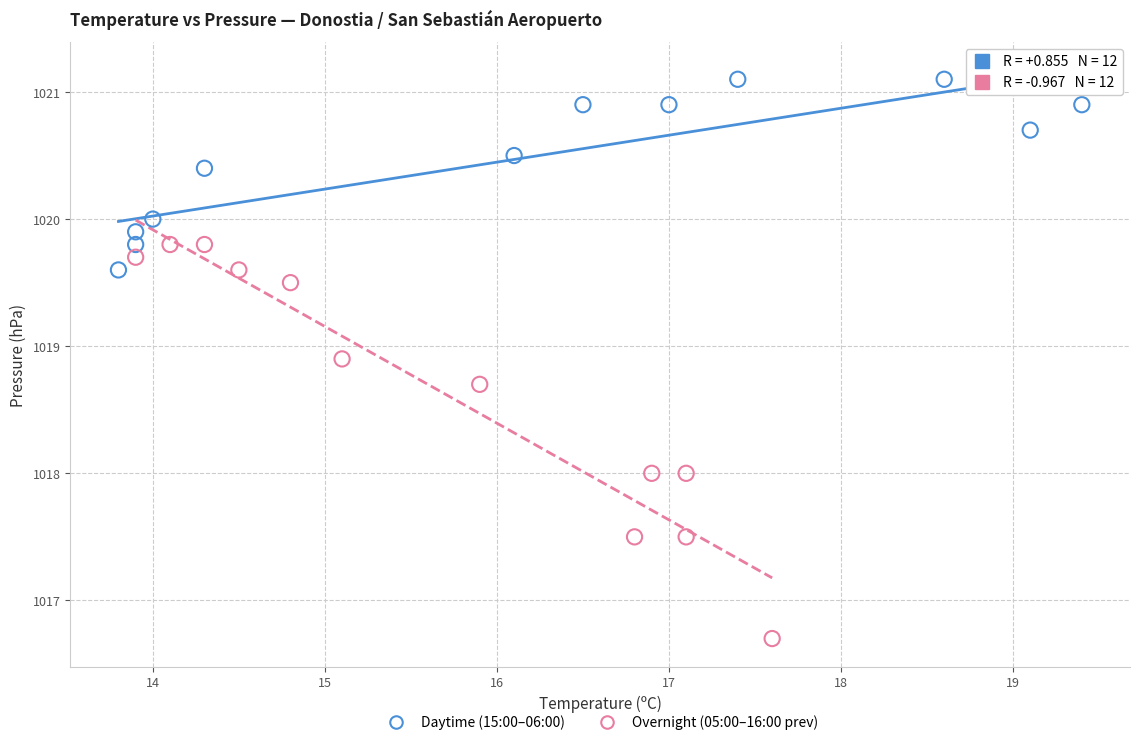

Which series has the widest spread of Y values?

Overnight (05:00–16:00 prev)